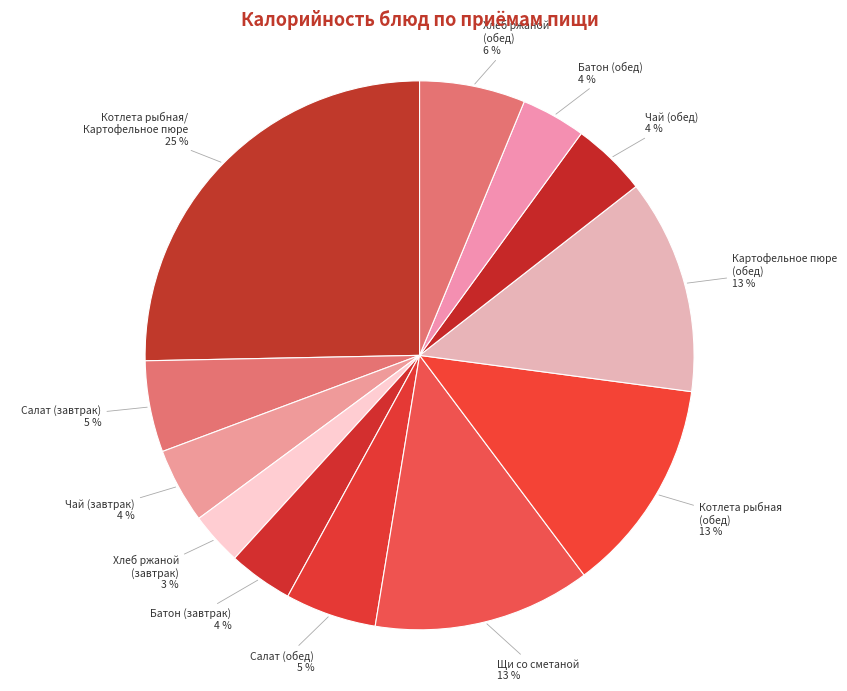

True or false: Котлета рыбная/ Картофельное пюре accounts for 25% of the total.

True